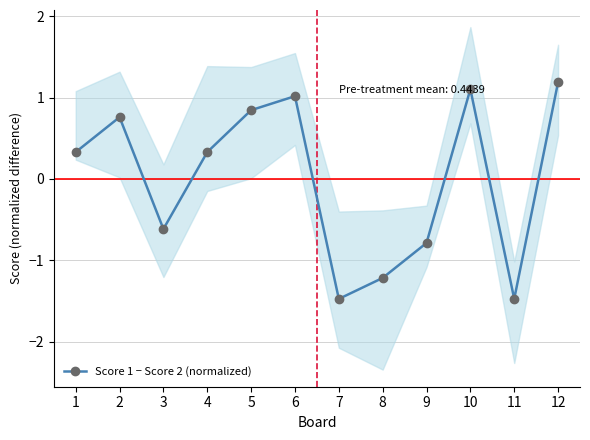

Rank the categories by value from lowest to highest.

7, 11, 8, 9, 3, 1, 4, 2, 5, 6, 10, 12